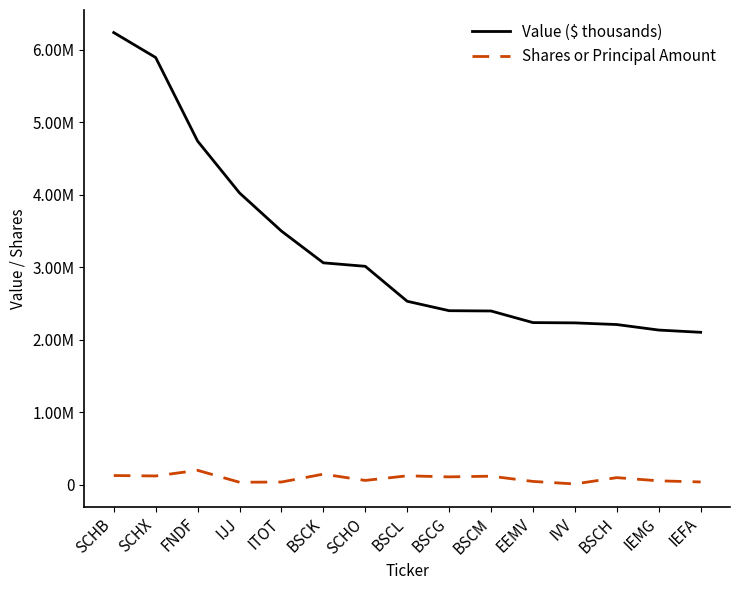

What is the greatest value displayed?

6235000